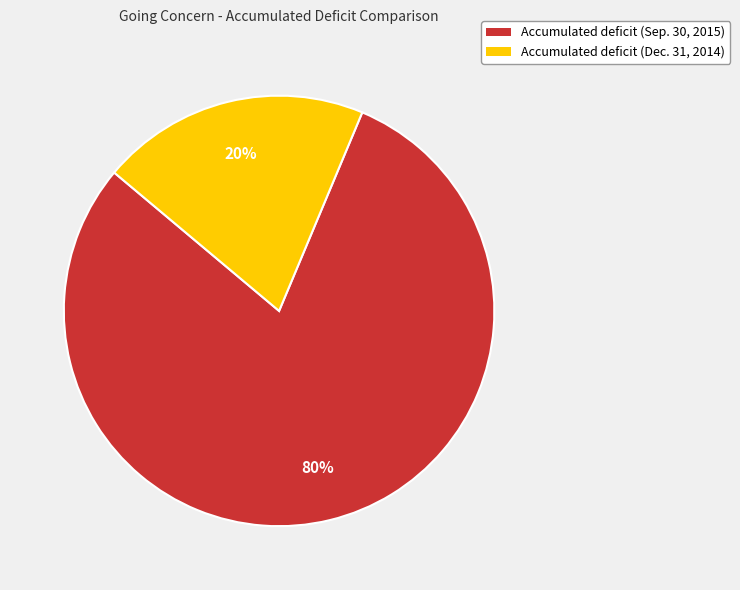

Which has a higher value, Accumulated deficit (Dec. 31, 2014) or Accumulated deficit (Sep. 30, 2015)?

Accumulated deficit (Sep. 30, 2015)